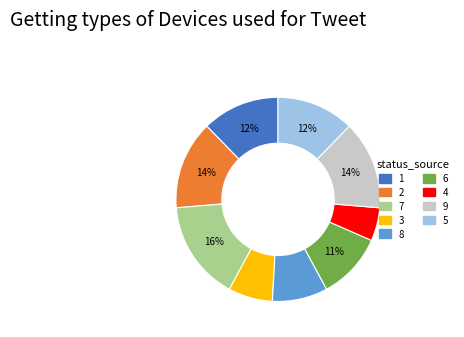

What is the ratio of the value at 8 to the value at 6?

0.8